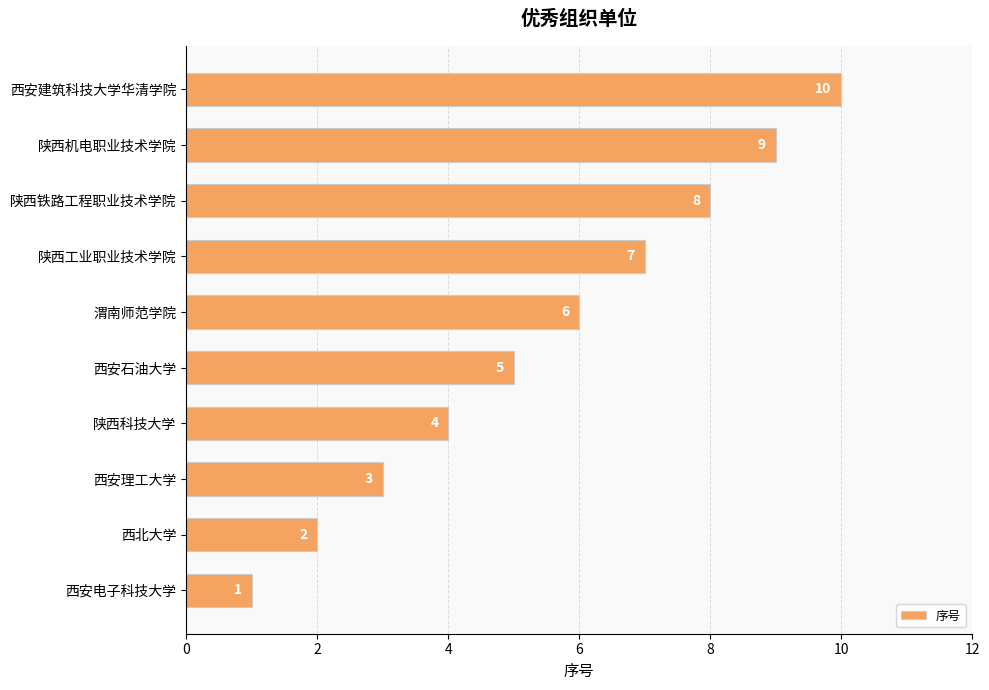

Read the value at 渭南师范学院.

6